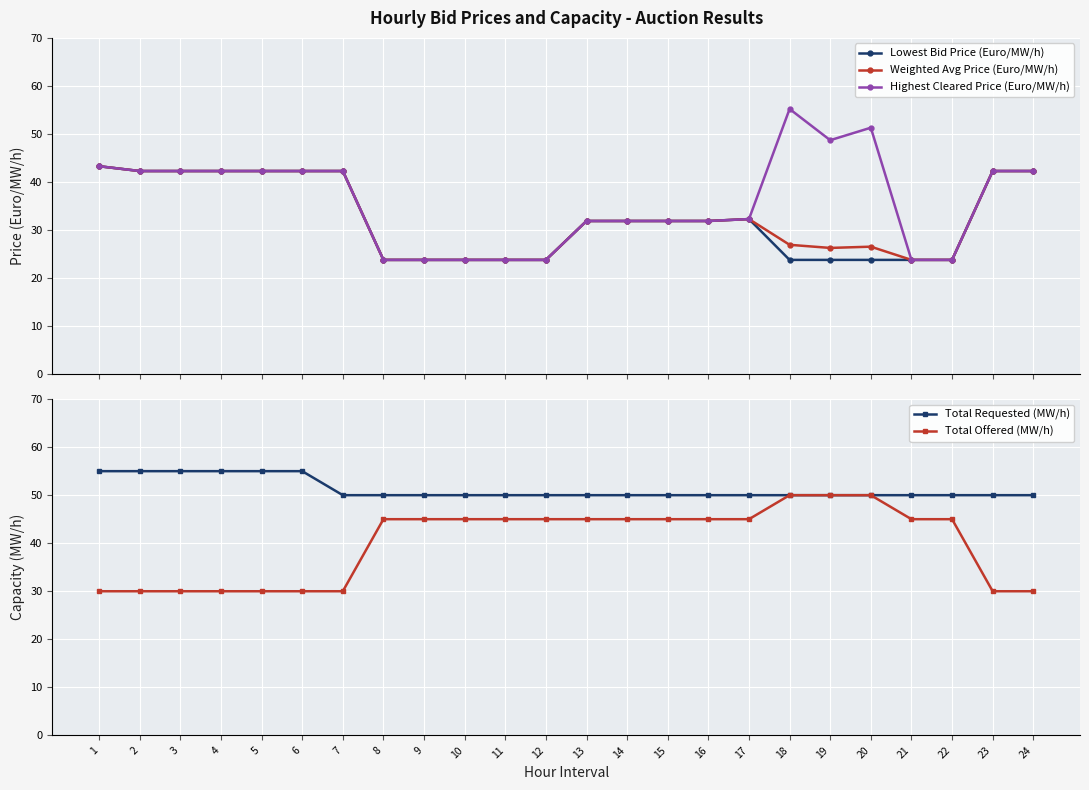

What is the sum of all Total Offered (MW/h) values?

960